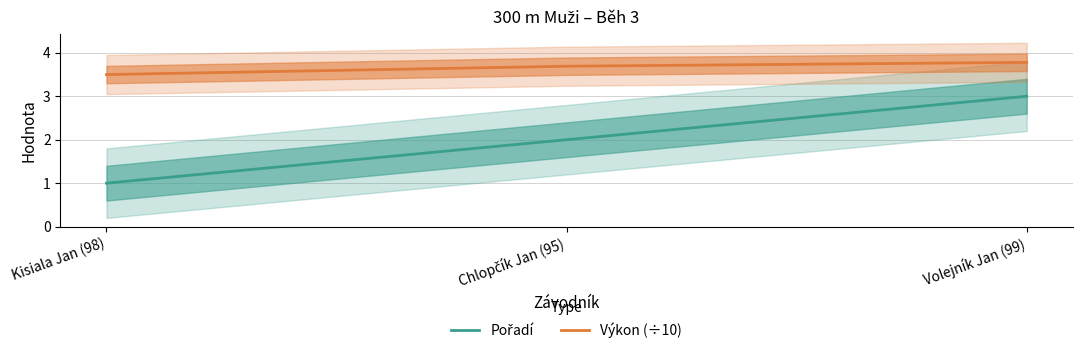

Is it true that Pořadí equals 1.6 at Kisiala Jan (98)?

False